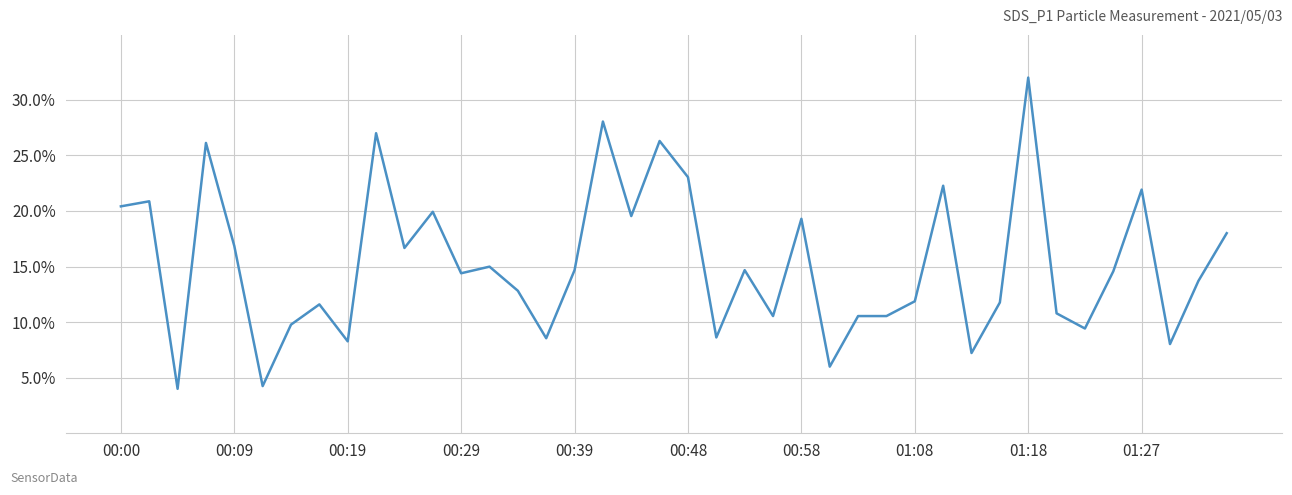

What is the smallest value displayed?

4.0